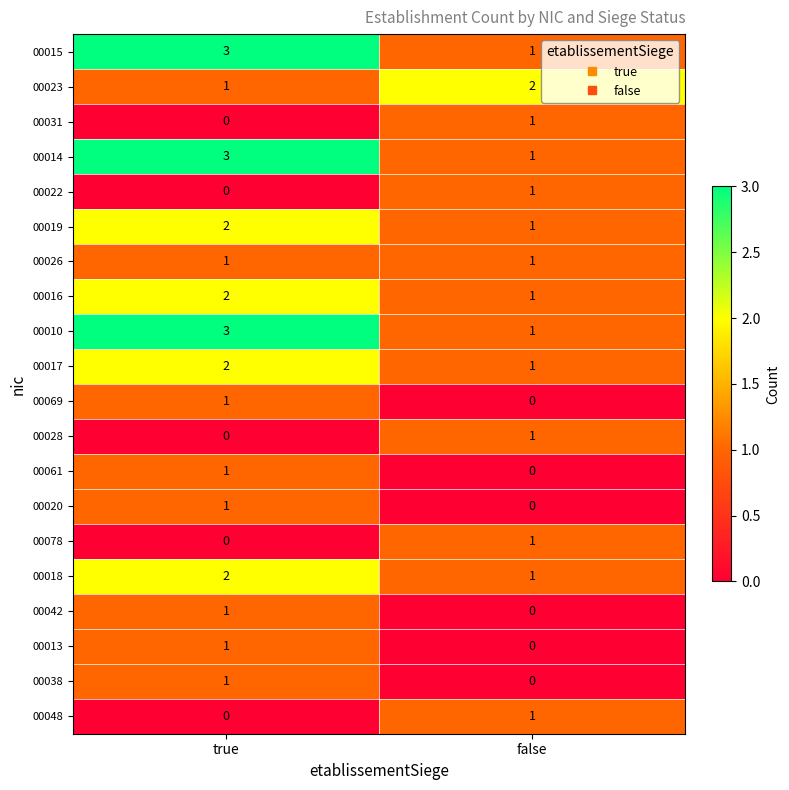

What is the sum of all 00014 values?

4